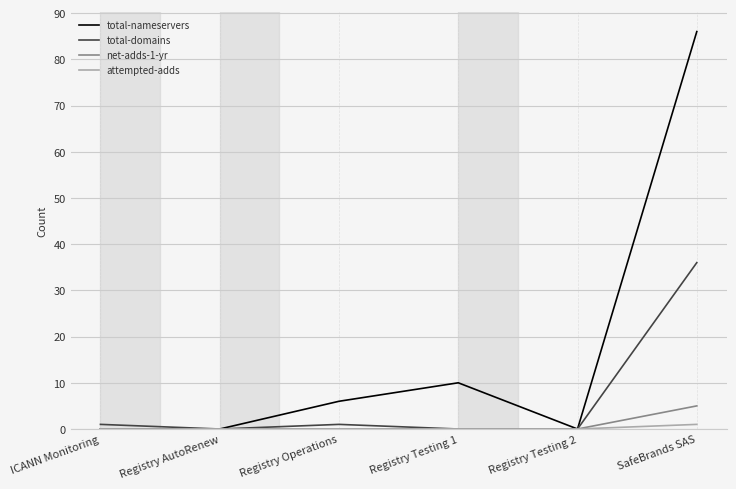

The net-adds-1-yr series shows 0 at Registry Operations. True or false?

True